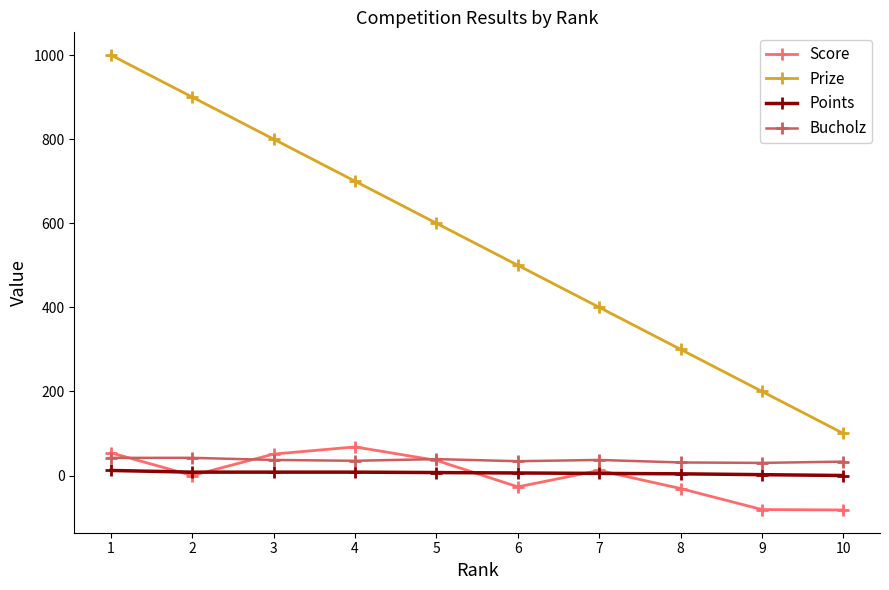

Between which two adjacent categories do Score and Bucholz first intersect?

1 and 2